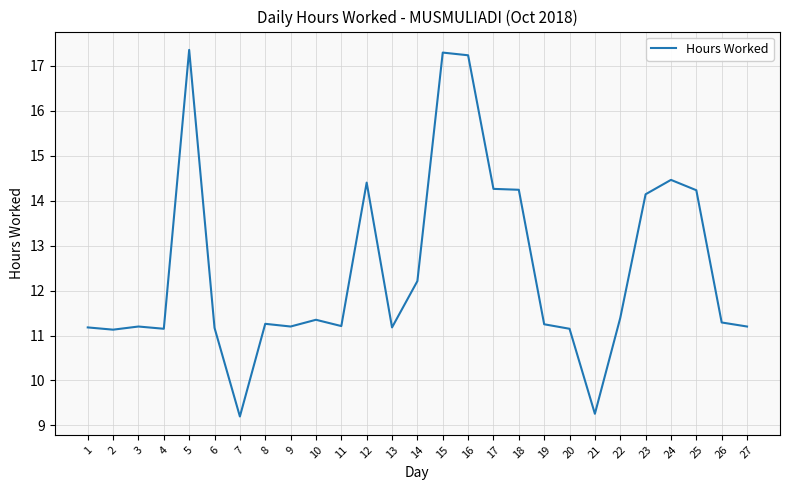

The value at 13 is 11.2. True or false?

True